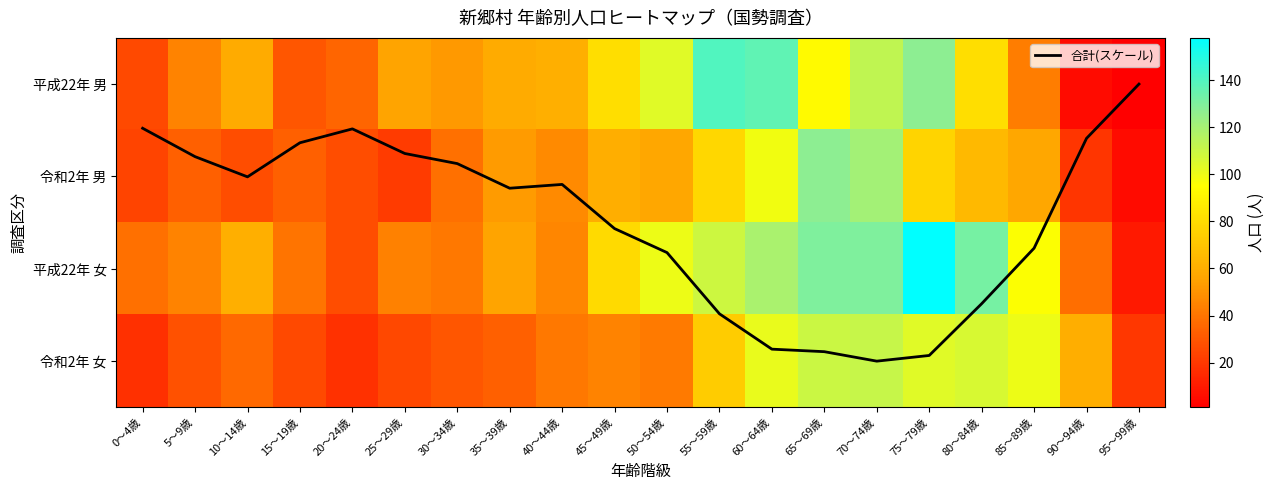

Rank the categories by 令和2年 女 value from highest to lowest.

70～74歳, 65～69歳, 80～84歳, 75～79歳, 60～64歳, 85～89歳, 55～59歳, 90～94歳, 45～49歳, 50～54歳, 40～44歳, 10～14歳, 35～39歳, 30～34歳, 5～9歳, 15～19歳, 25～29歳, 95～99歳, 20～24歳, 0～4歳